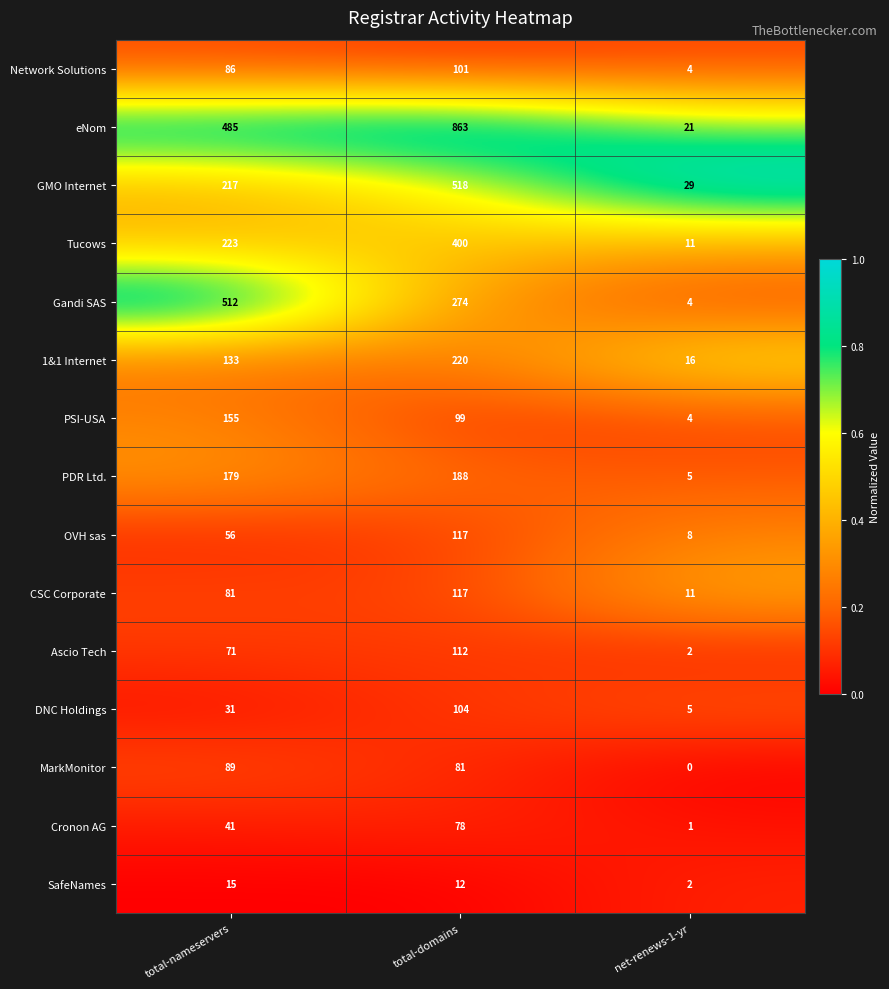

Which label corresponds to the largest value in the chart?

total-domains